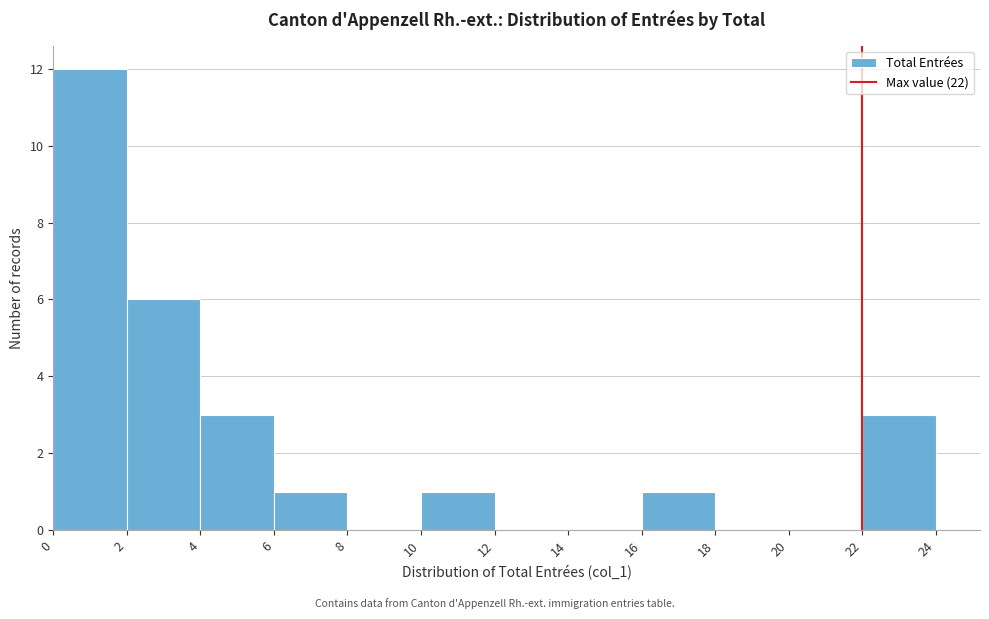

Reading left to right, list every bar in this chart as the range it spans on the x-axis followed by its height. The values are not printed on the chart, so give them approximately, as read against the axis.

0 to 2: 12
2 to 4: 6
4 to 6: 3
6 to 8: 1
8 to 10: 0
10 to 12: 1
12 to 14: 0
14 to 16: 0
16 to 18: 1
18 to 20: 0
20 to 22: 0
22 to 24: 3